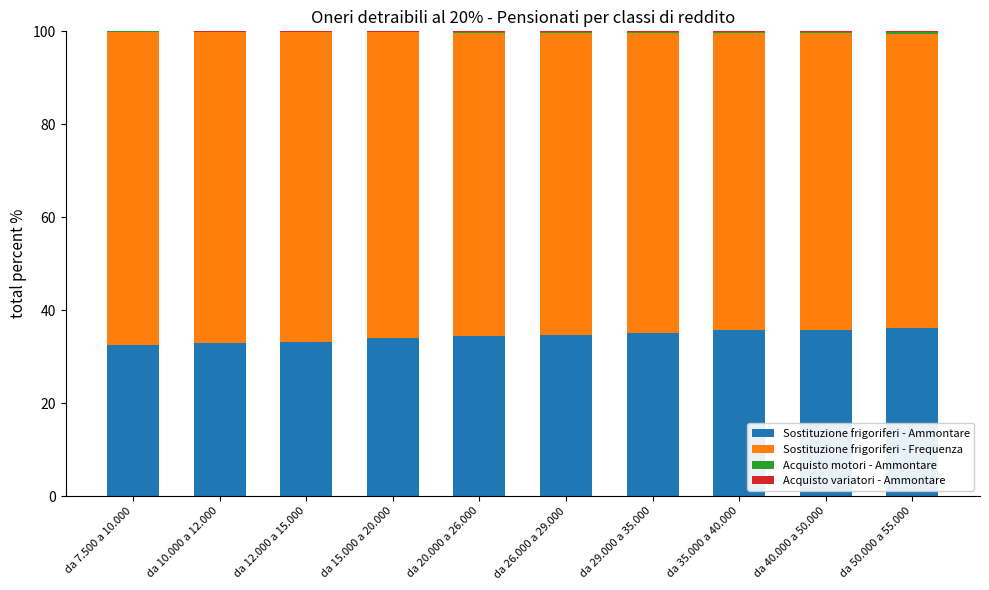

What is the highest value of the Sostituzione frigoriferi - Ammontare series?

36.1